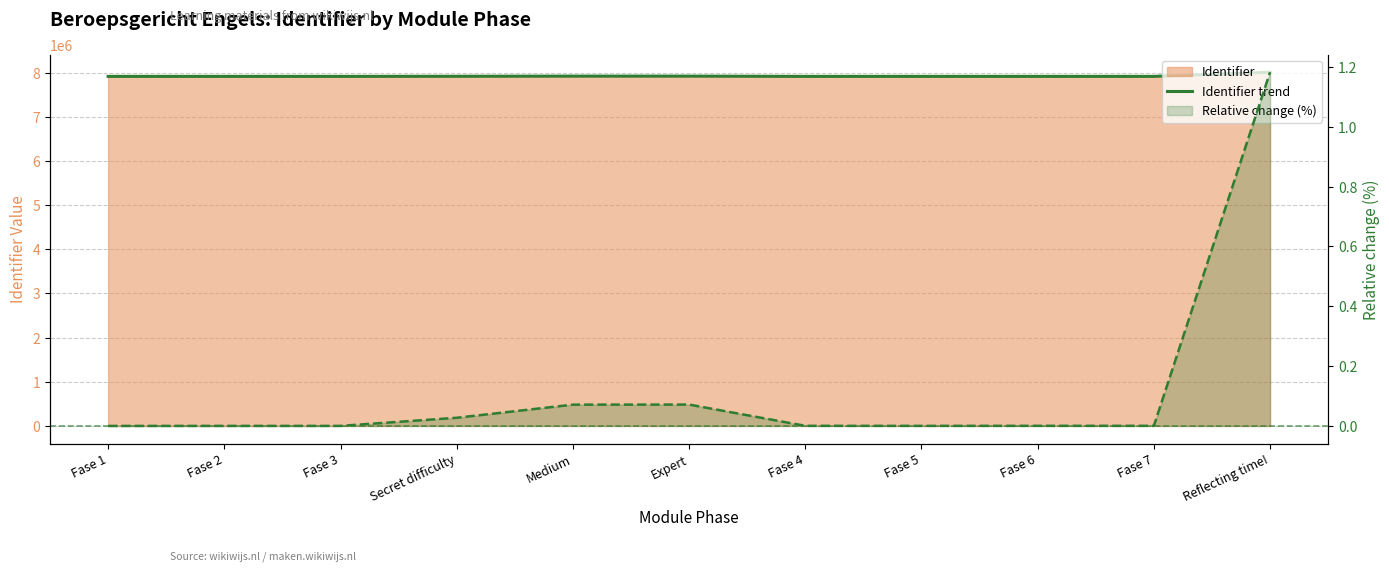

True or false: Identifier trend has a value of 12185840.6 at Fase 3.

False